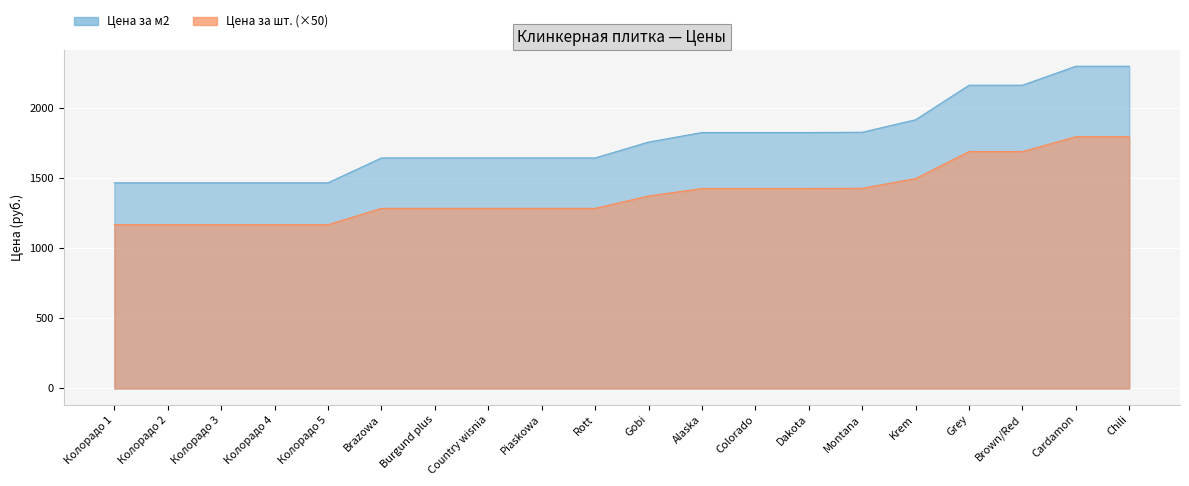

Which category has the highest value in the Цена за шт. series?

Cardamon